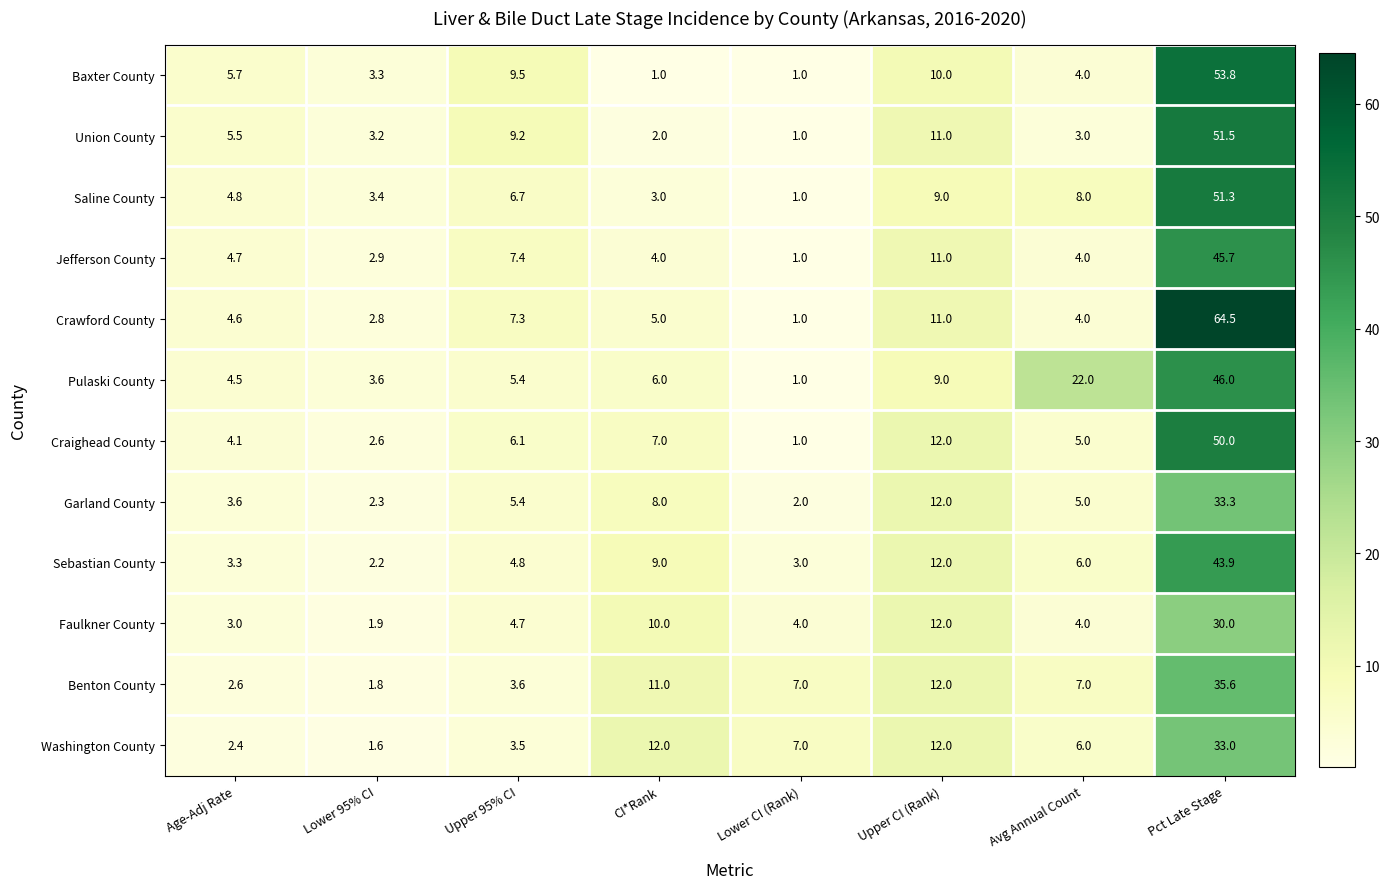

Read the Craighead County value at Lower CI (Rank).

1.0